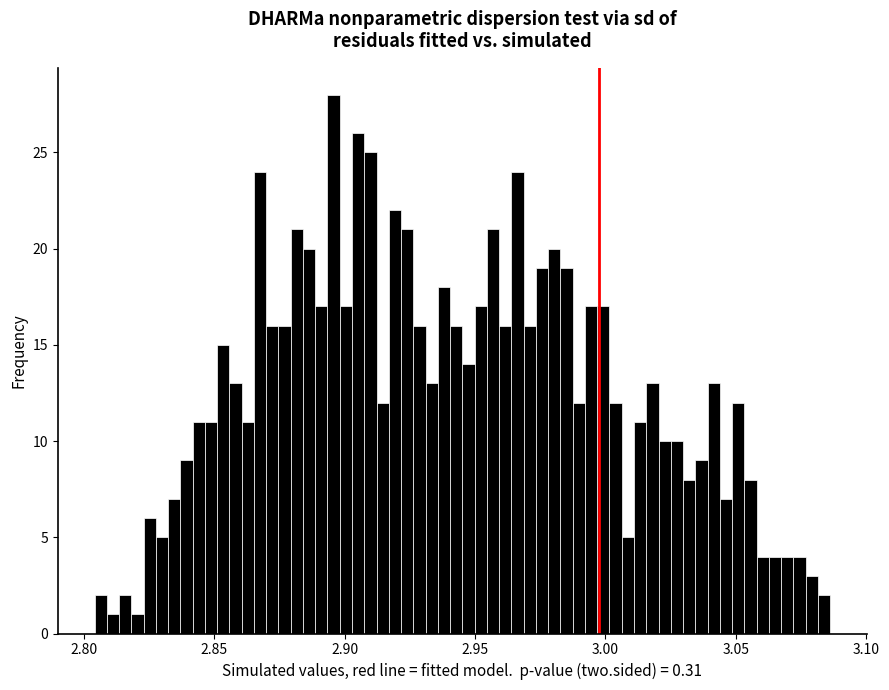

Around what value on the x-axis is the tallest bar? Give the approximate position of its centre, as read against the axis.

2.895